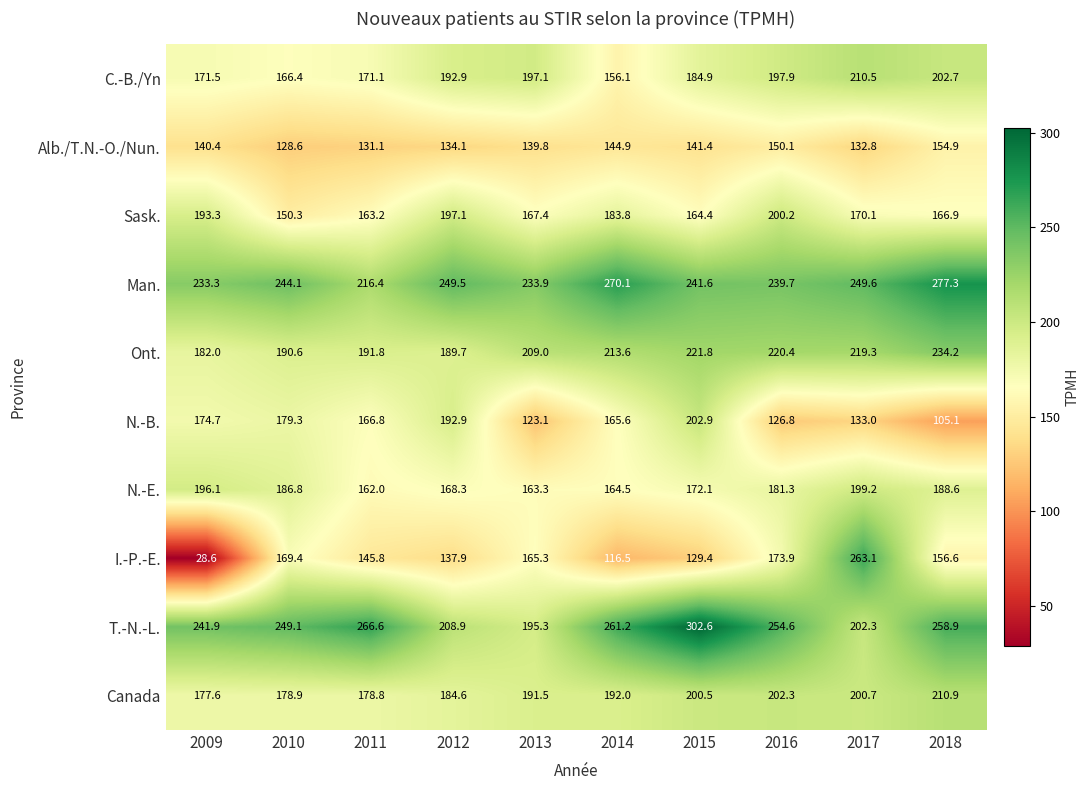

At which label does N.-B. first exceed 166?

2009